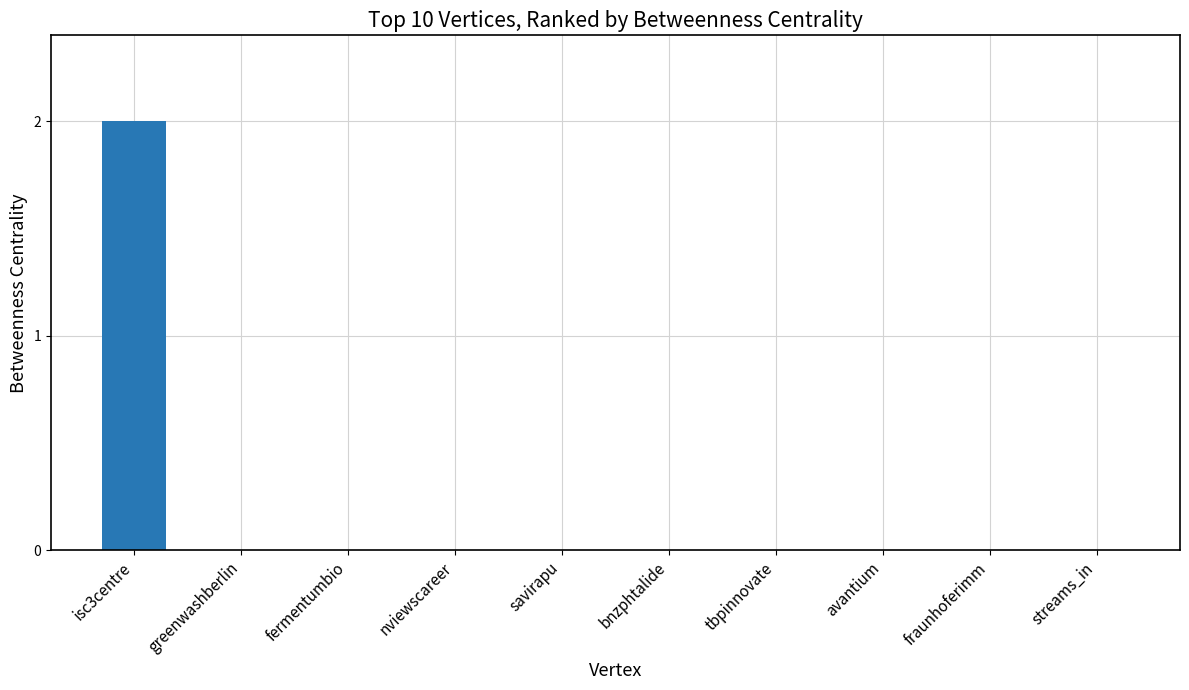

What is the sum of all values?

2